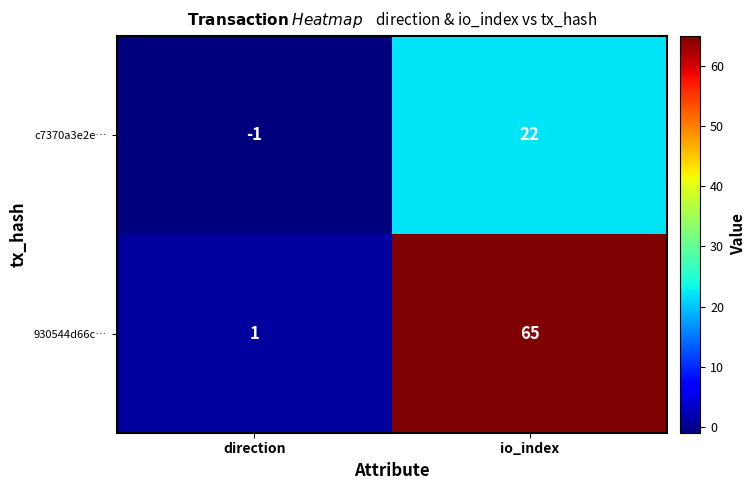

List the series in order of their peak value, lowest first.

c7370a3e2e…, 930544d66c…